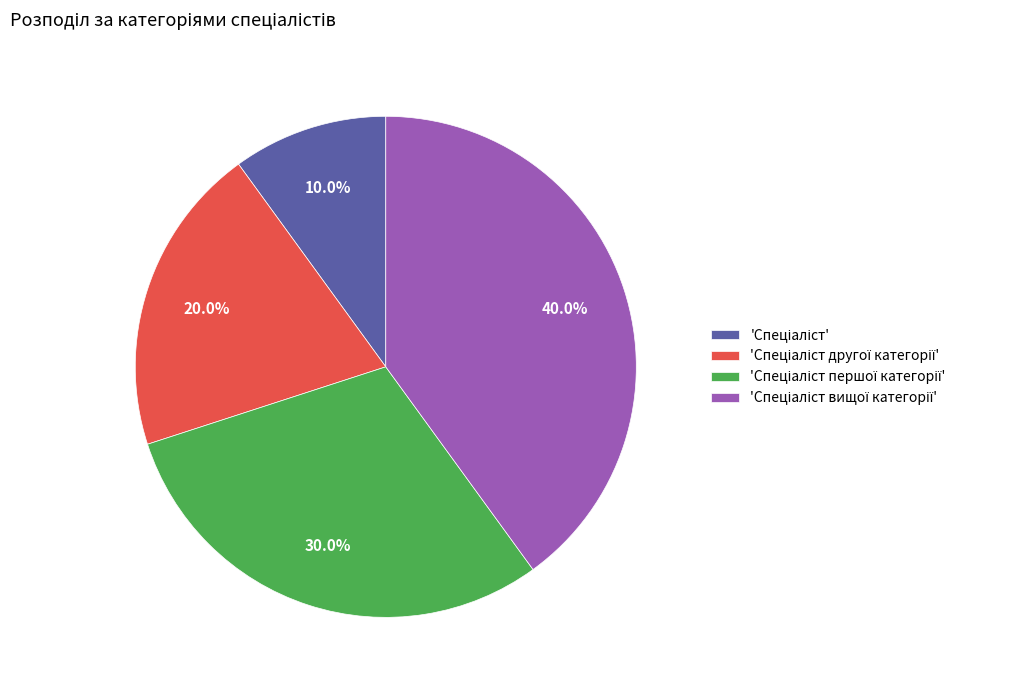

Does any single category account for the majority?

No